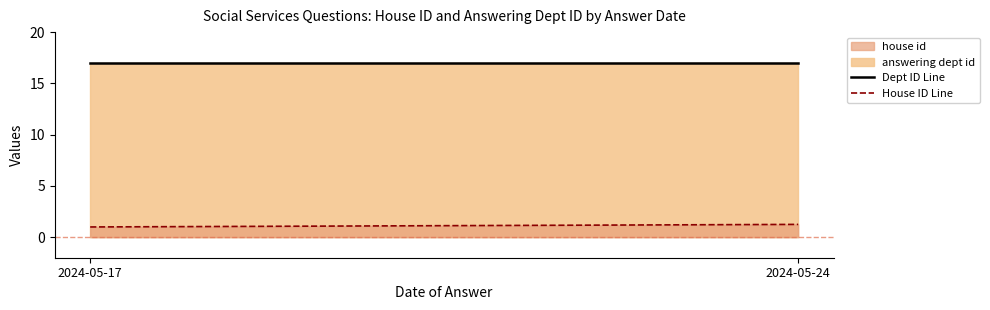

What is the difference between the maximum and minimum values in the House ID Line series?

0.2